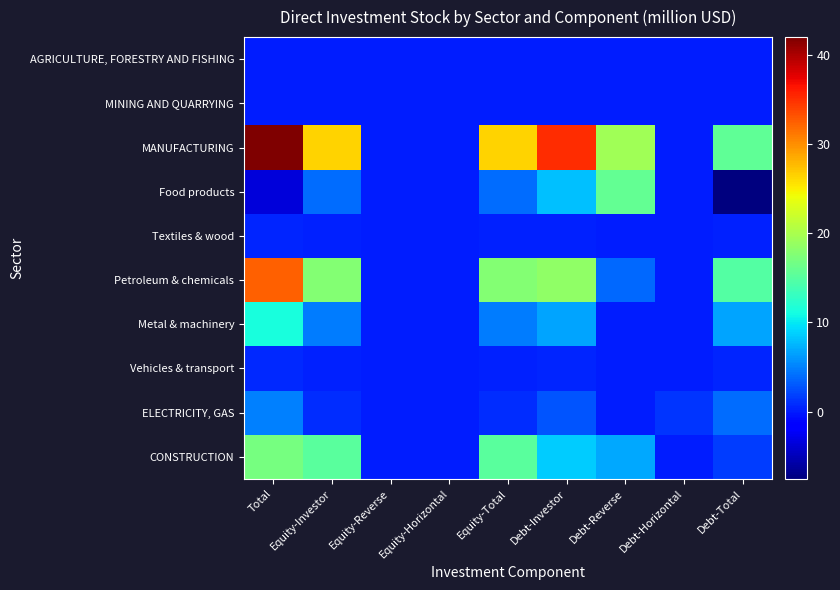

Rank the series at Equity-Reverse from highest to lowest value.

AGRICULTURE, FORESTRY AND FISHING, MINING AND QUARRYING, MANUFACTURING, Food products, Textiles & wood, Petroleum & chemicals, Metal & machinery, Vehicles & transport, ELECTRICITY, GAS, CONSTRUCTION